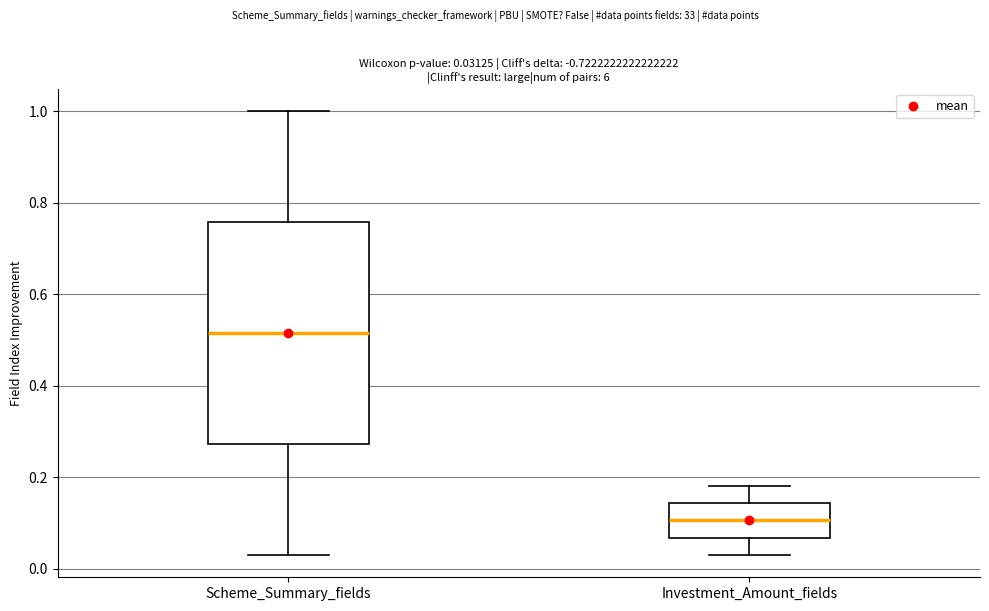

Which box has the highest median line?

Scheme_Summary_fields